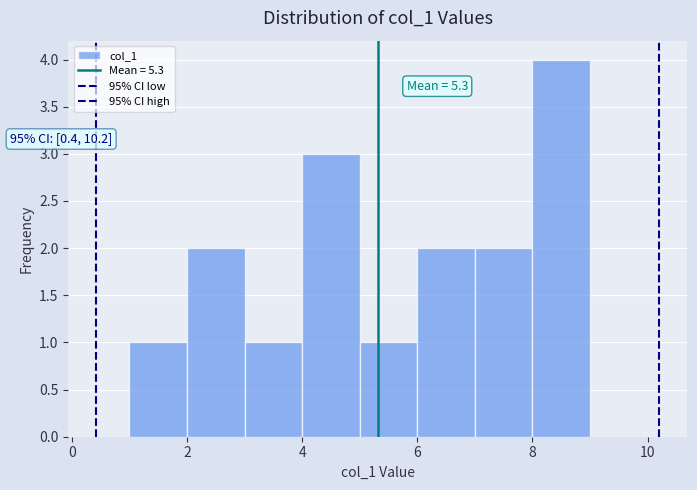

Which range on the x-axis has the tallest bar?

8 to 9